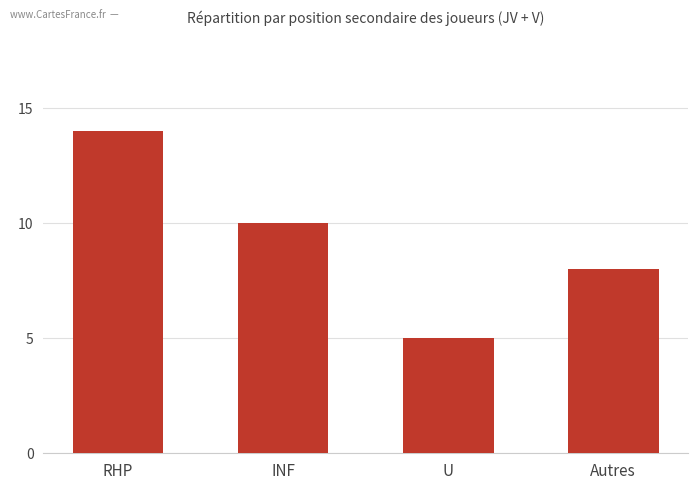

Reading left to right, list all the values displayed in this chart.

14	10	5	8